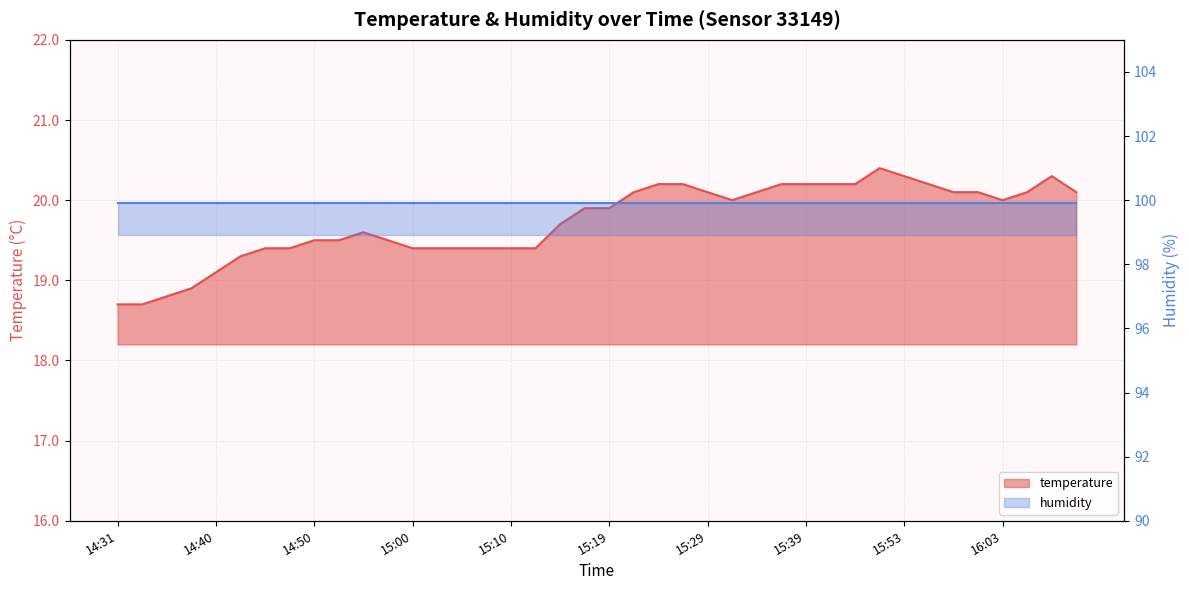

What is the maximum value shown in the chart?

20.4